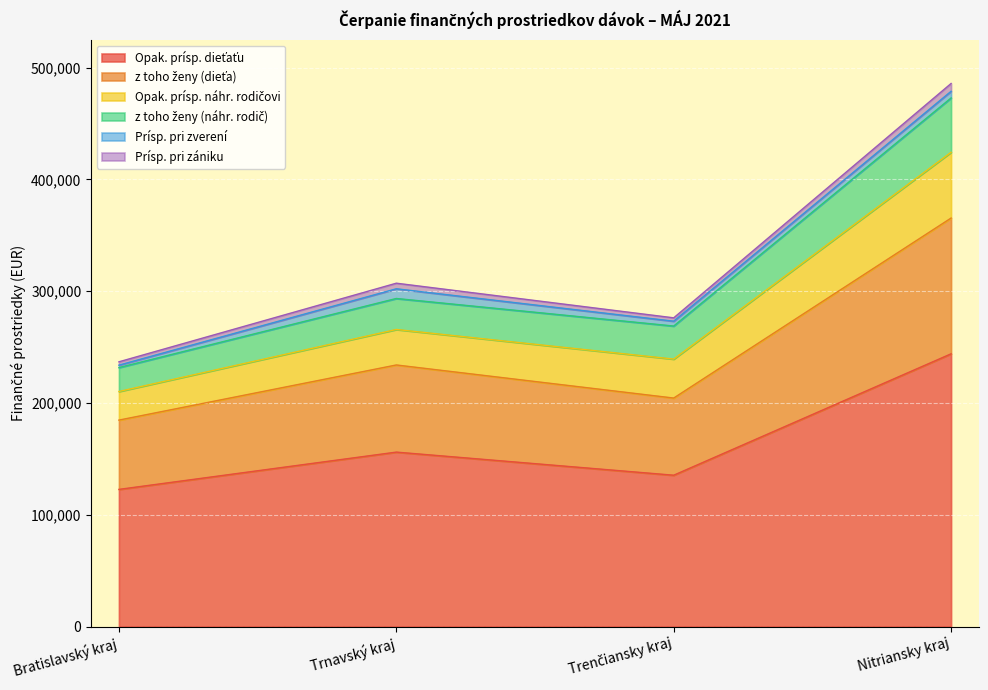

Does the chart display data point markers on the line(s)?

No